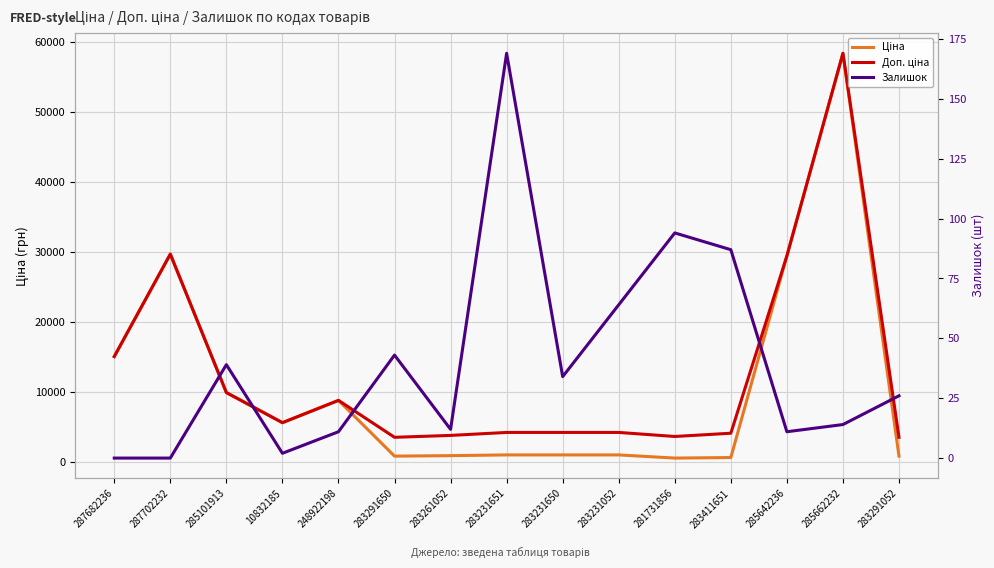

Between 10832185 and 285662232, which is larger?

285662232